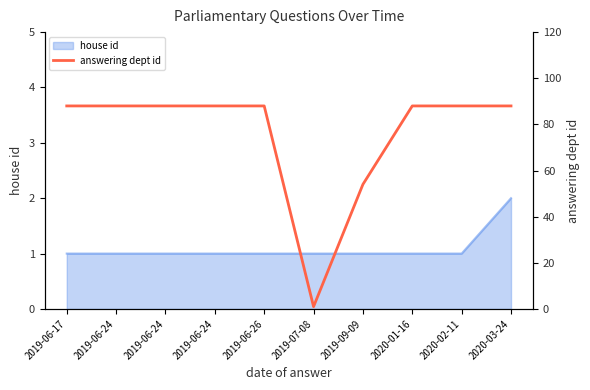

What is the greatest value displayed?

88